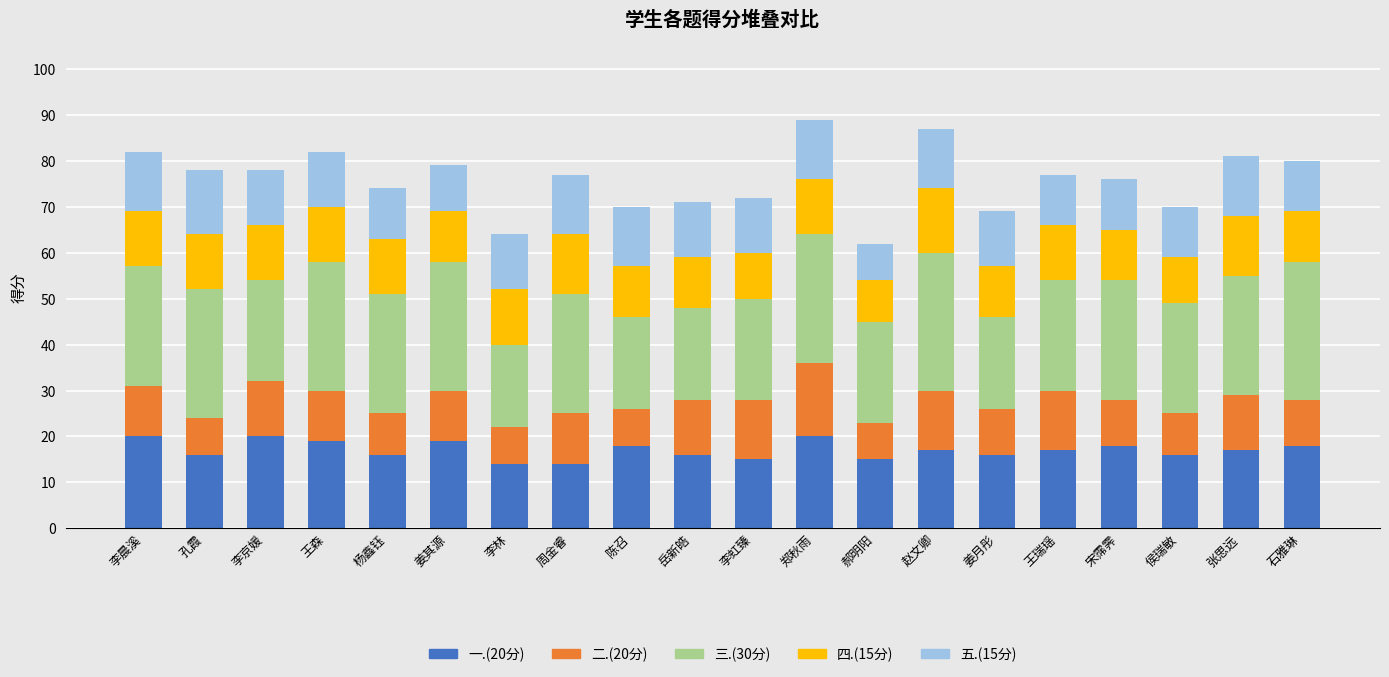

What is the difference between the maximum and minimum values in the 一.(20分) series?

6